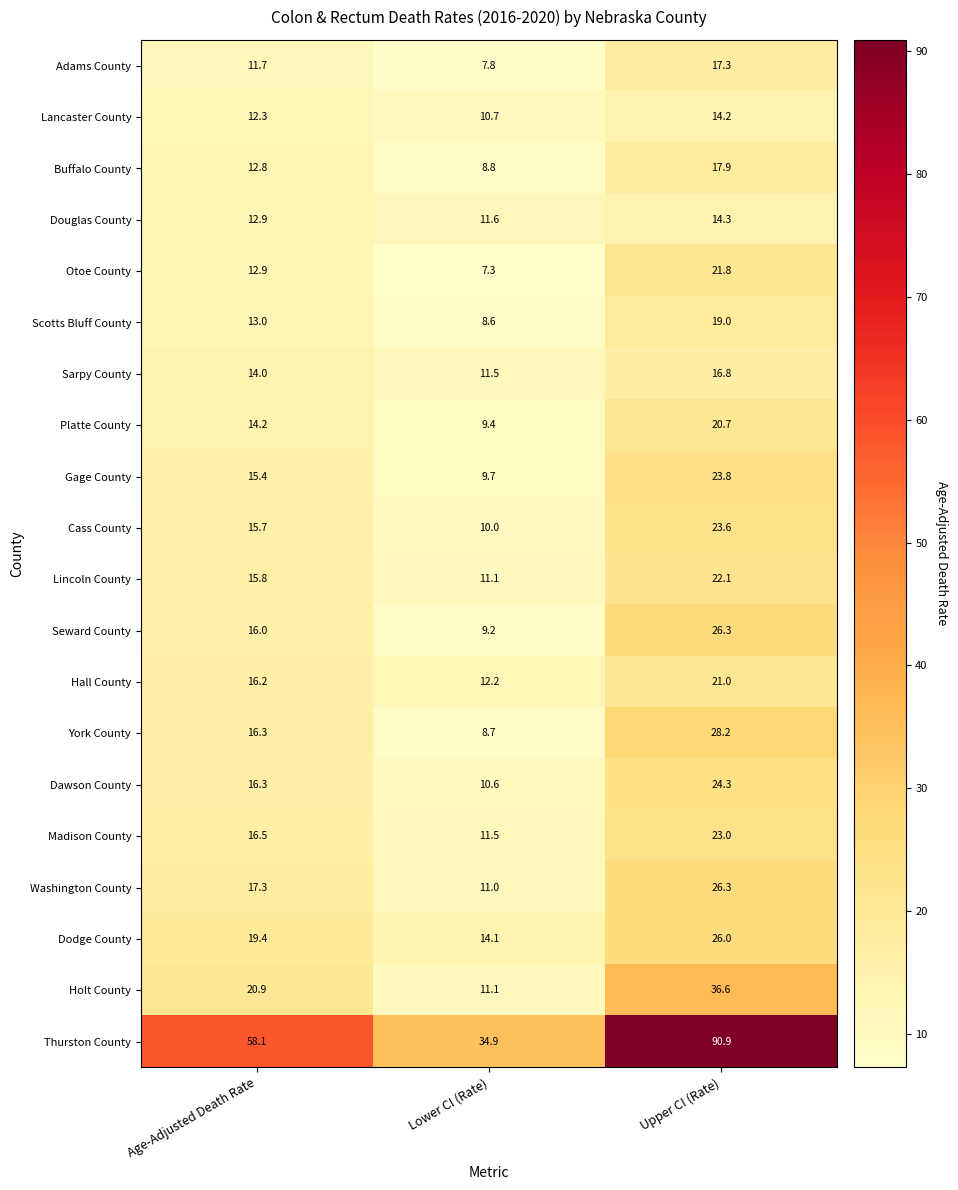

What is the spread (max minus min) of values at Upper CI (Rate)?

76.7